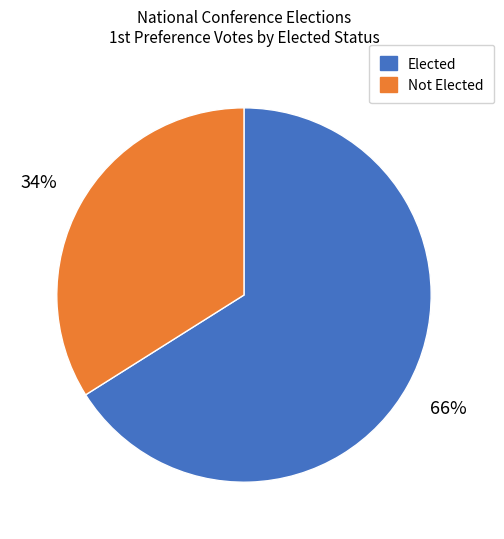

To the nearest percent, what is the average slice percentage?

50%